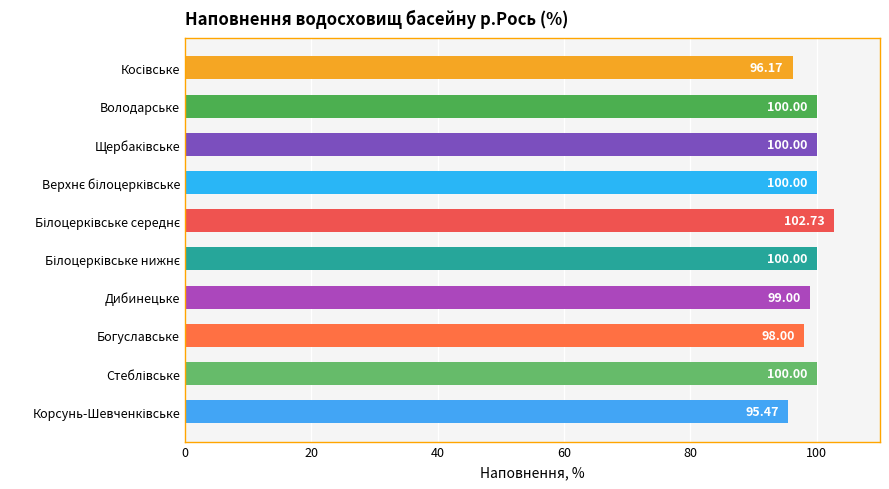

At which label is the value closest to 99?

Дибинецьке